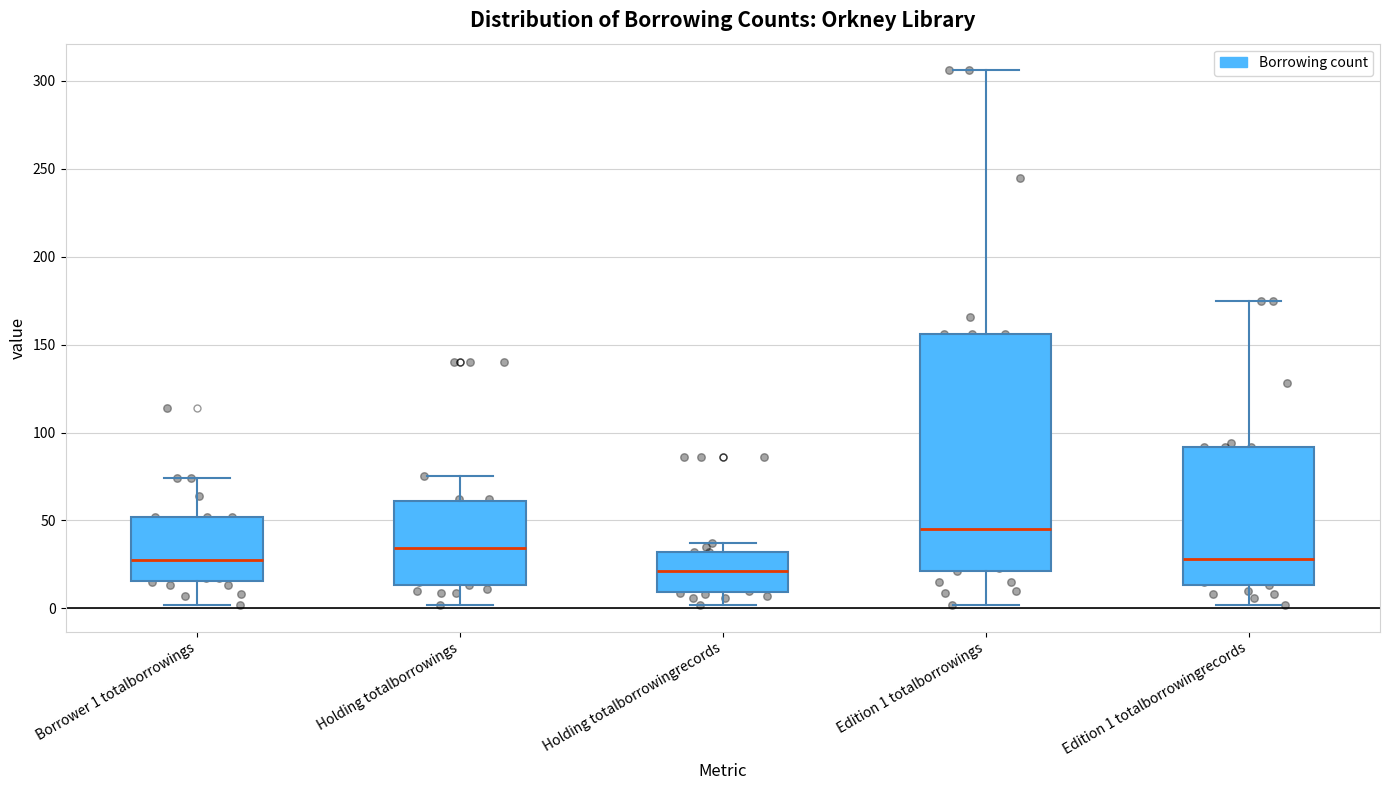

Reading left to right, transcribe this box plot: for each box, give where its median line is, the range the box spans, and where its two whiskers end, as read against the y-axis. The values are not printed on the chart, so give them approximately, as read against the axis.

Borrower 1 totalborrowings: median 30, box 15 to 50, whiskers 0 to 75
Holding totalborrowings: median 35, box 15 to 60, whiskers 0 to 75
Holding totalborrowingrecords: median 20, box 10 to 30, whiskers 0 to 35
Edition 1 totalborrowings: median 45, box 20 to 155, whiskers 0 to 305
Edition 1 totalborrowingrecords: median 30, box 15 to 90, whiskers 0 to 175